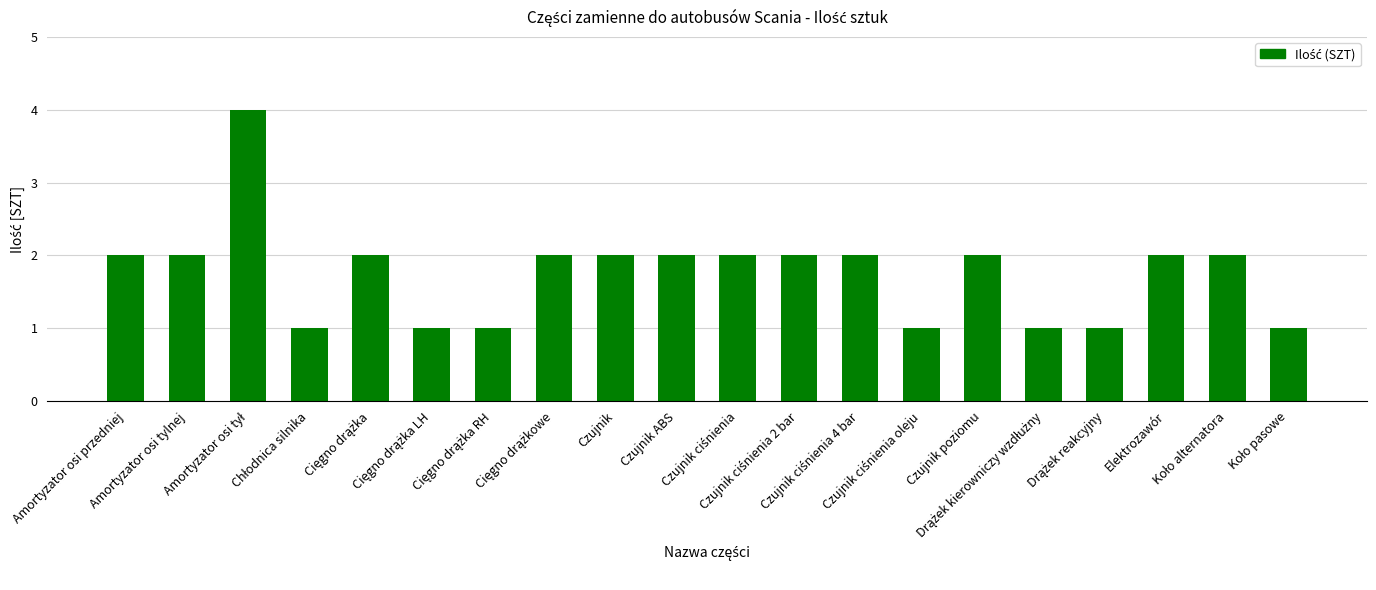

What is the greatest value displayed?

4